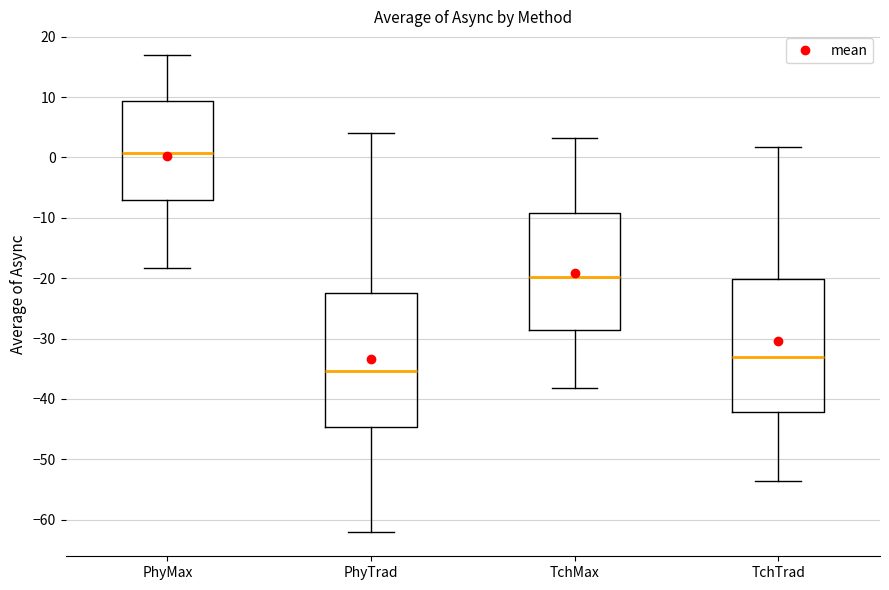

Where is the lower edge of the box for PhyMax on the y-axis? The values are not printed on the chart, so give them approximately, as read against the axis.

-7